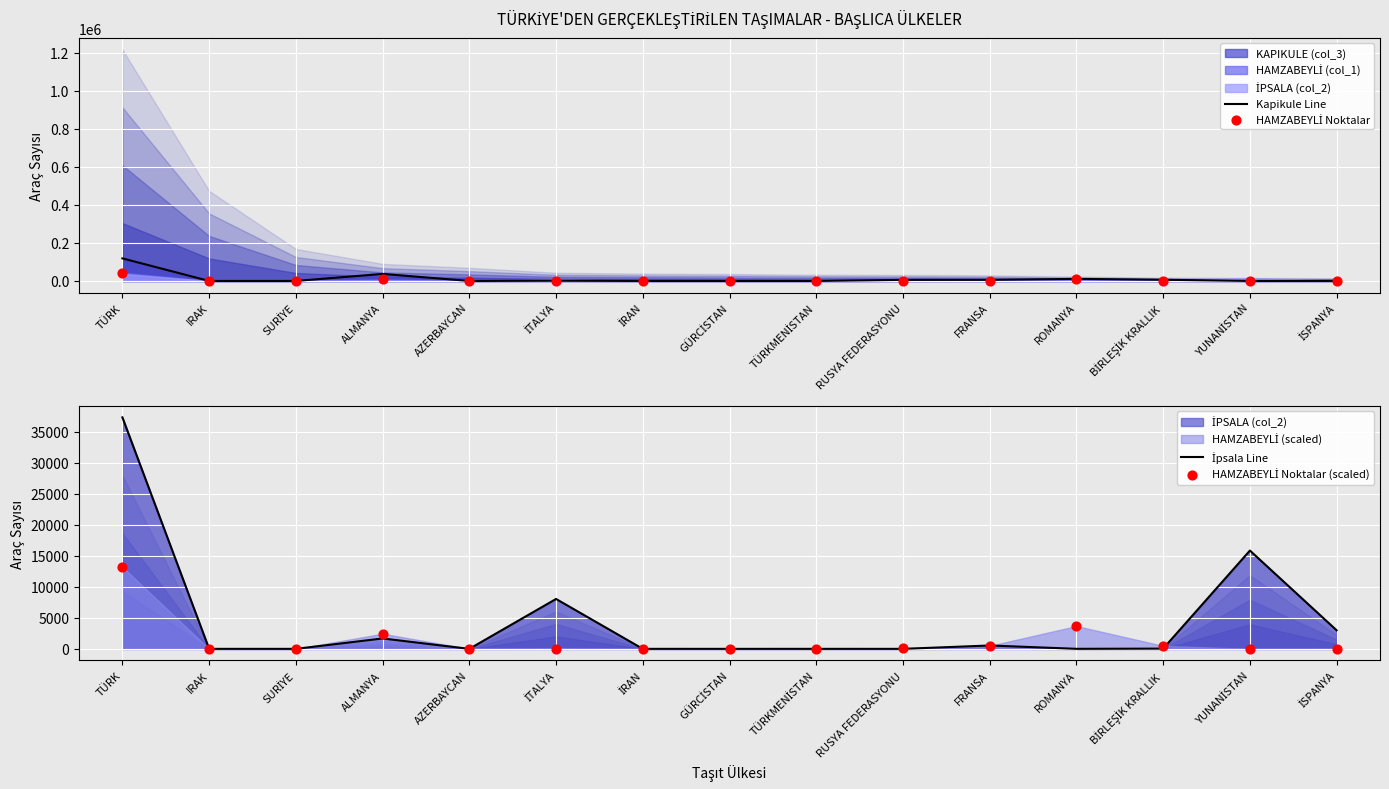

At how many categories does at least one series exceed 105022?

1